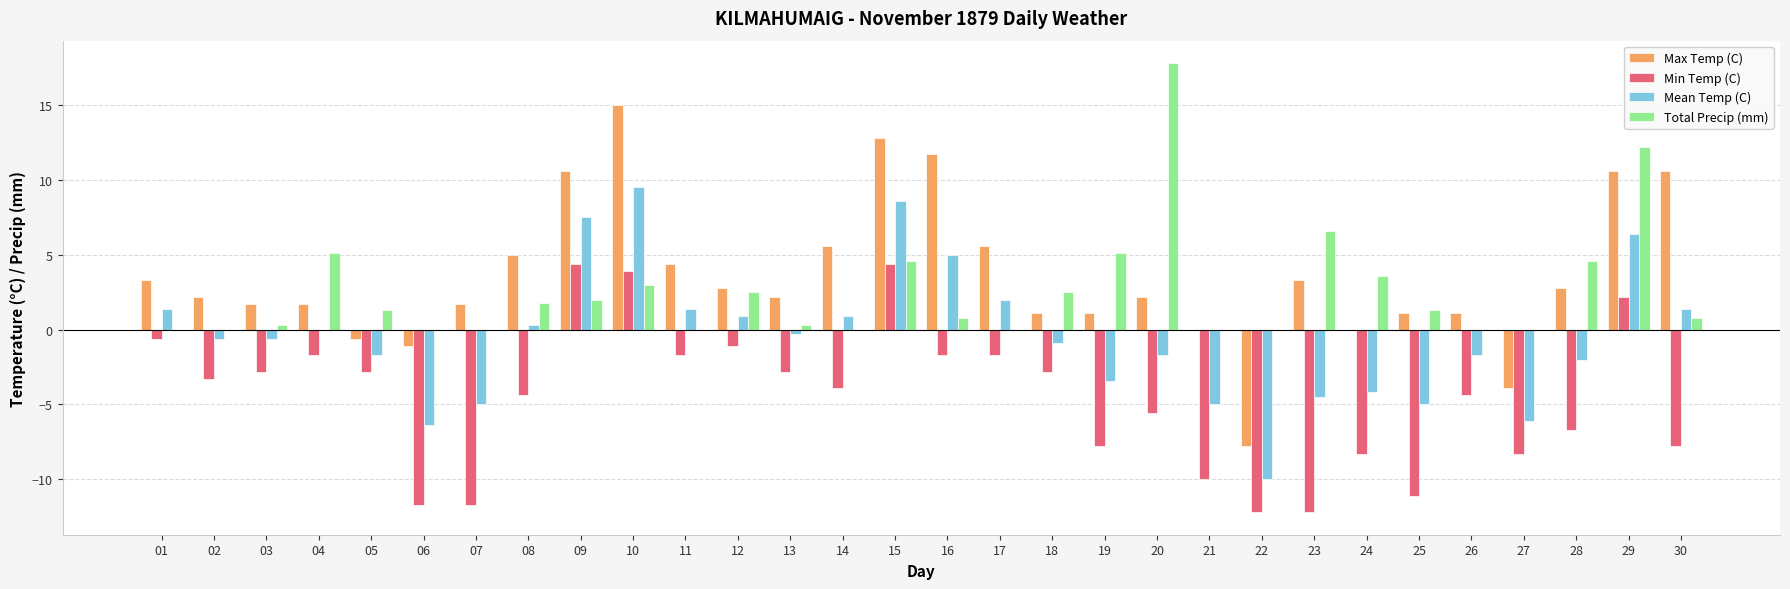

Read the Total Precip (mm) value at 30.

0.8